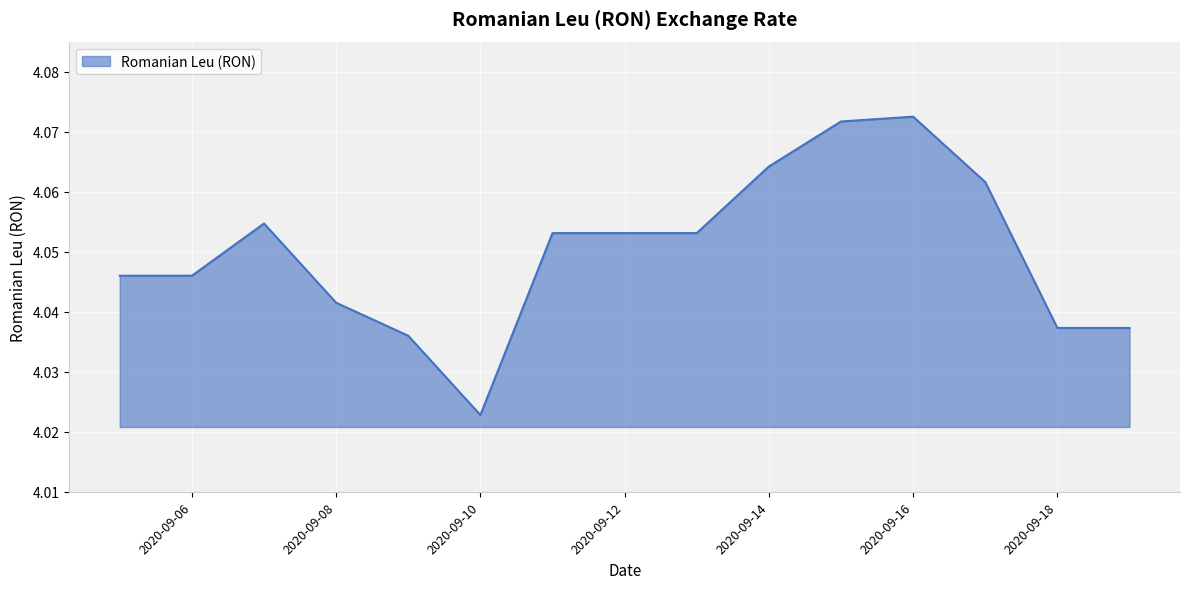

What is the average value?

4.1